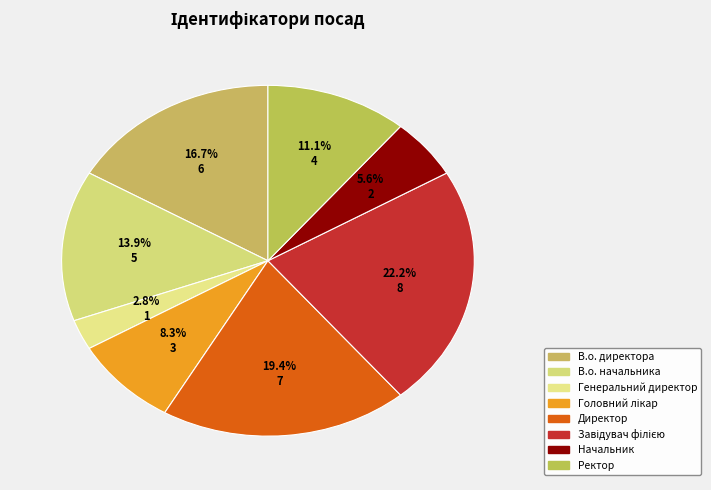

Approximately how many times larger is the value at В.о. директора compared to Генеральний директор?

6.0